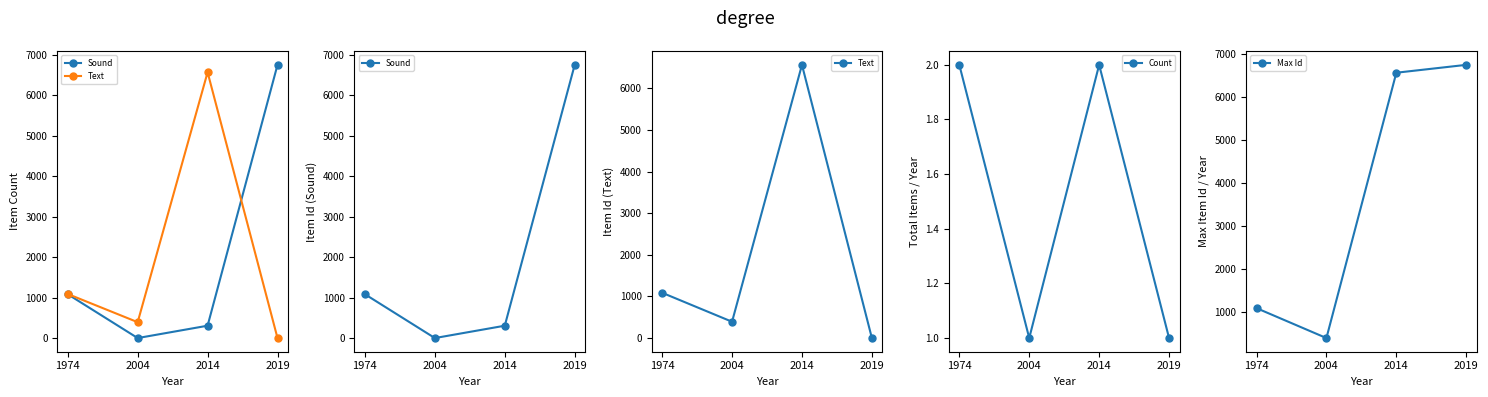

In Count, how many points are lower than both neighbors (excluding endpoints)?

1